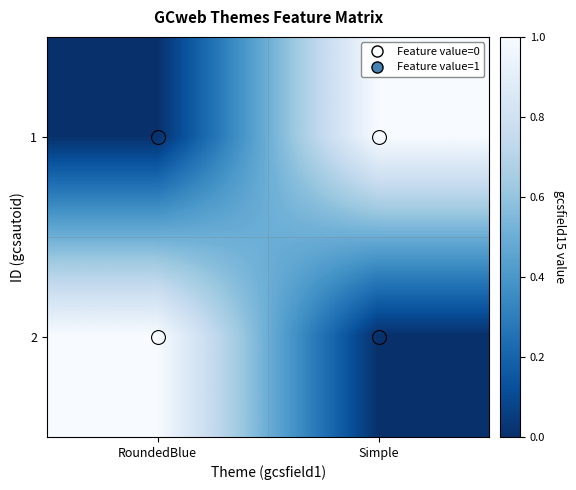

At how many categories does at least one series exceed 0?

2